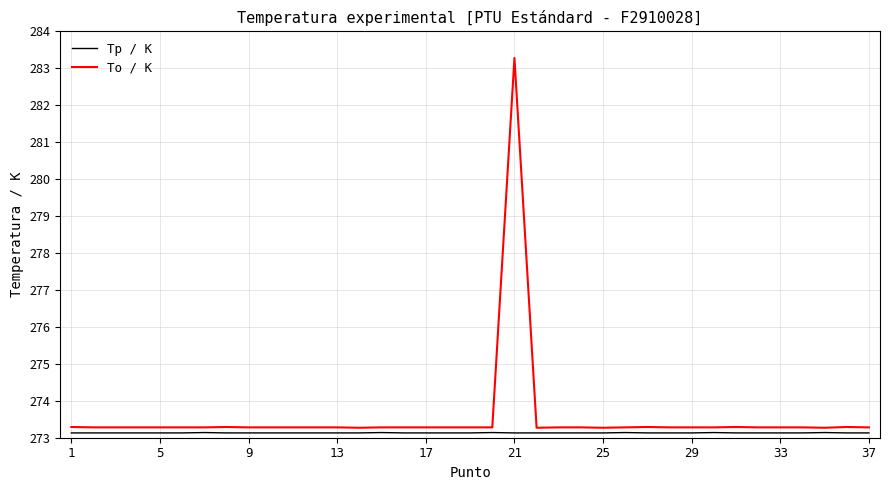

Which series has the largest range (max minus min)?

To / K